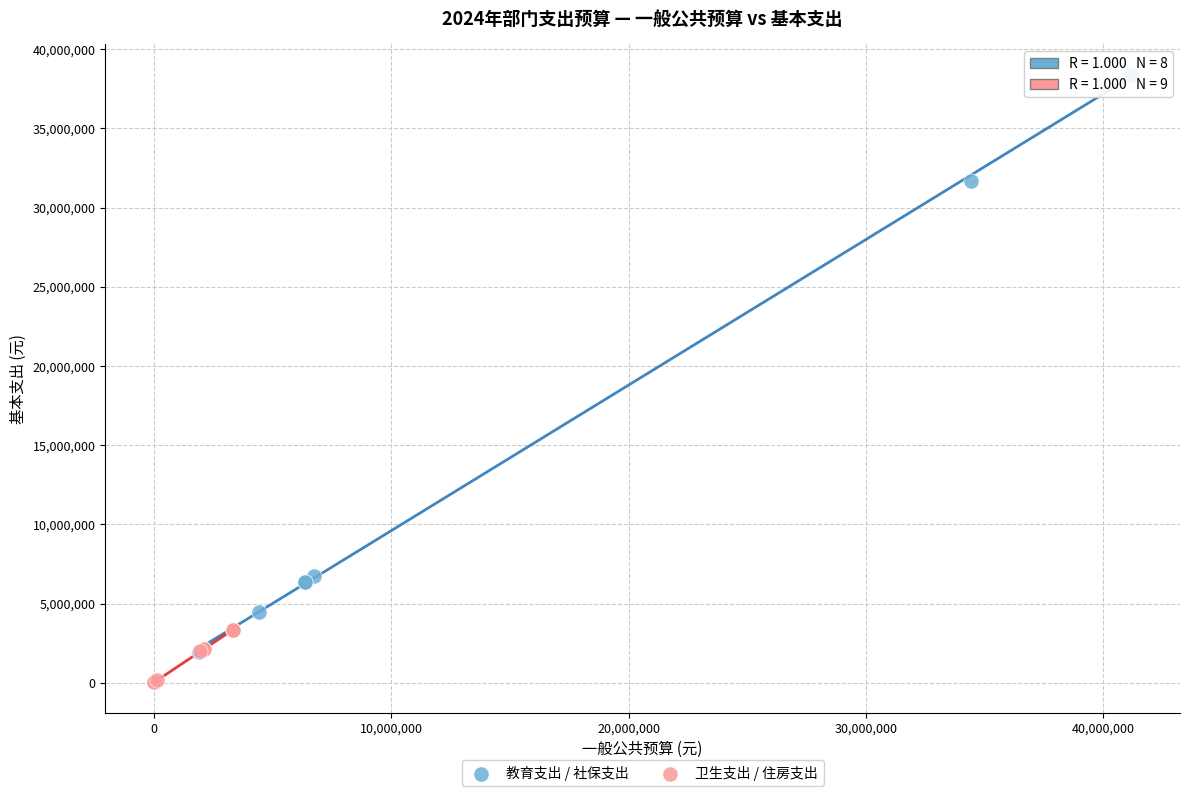

Which series reaches the maximum Y coordinate?

教育支出 / 社保支出